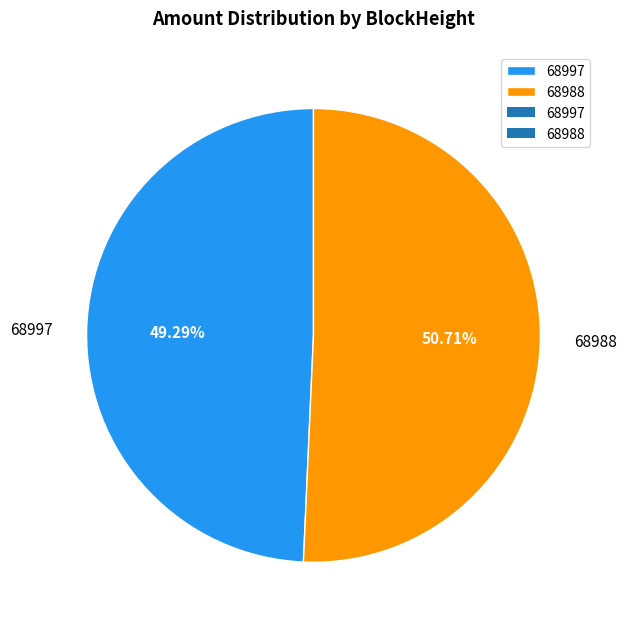

What percentage is NOT represented by 68997?

50.7%